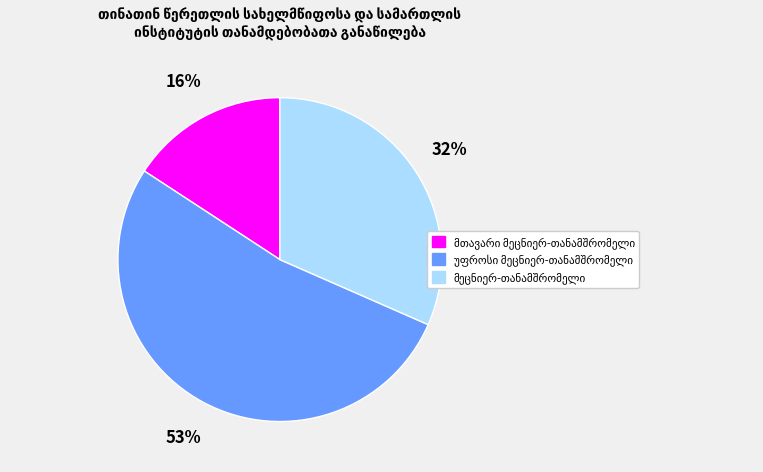

Count the number of slices in the pie.

3